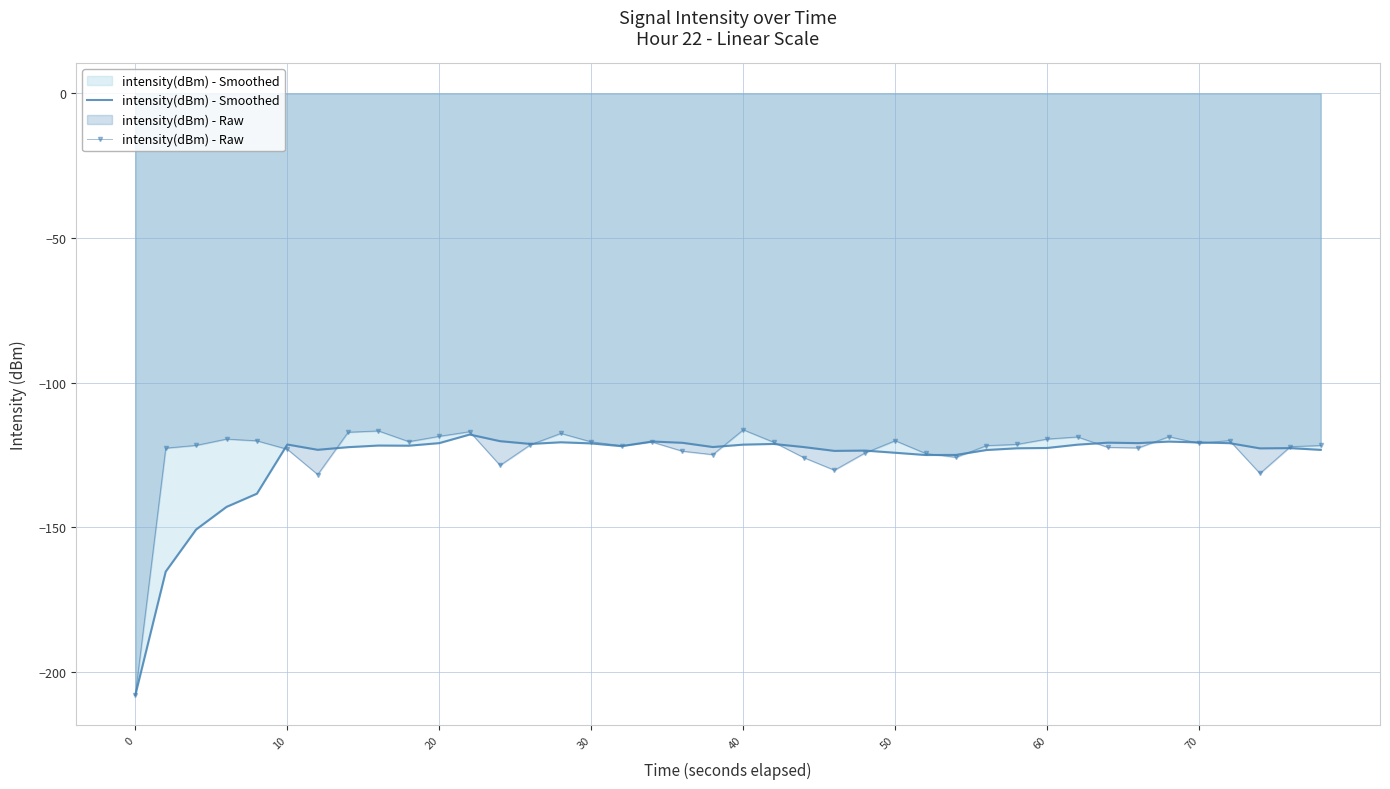

What is the minimum value shown in the chart?

-207.9